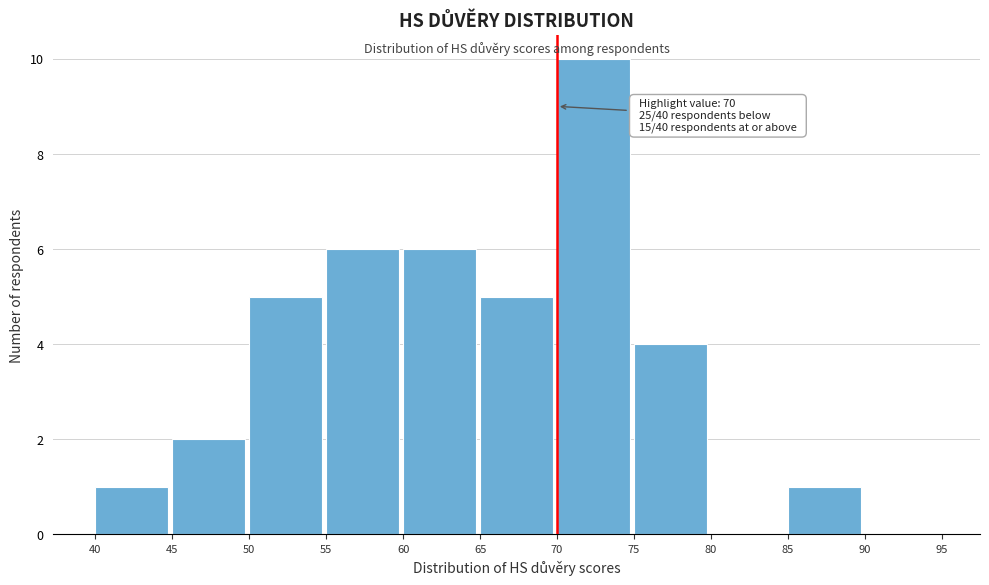

Over which range of the x-axis is the bar tallest?

70 to 75